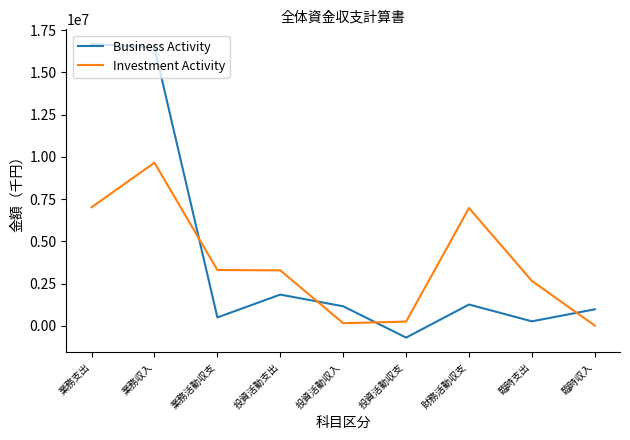

List the series in order of their peak value, lowest first.

Investment Activity, Business Activity